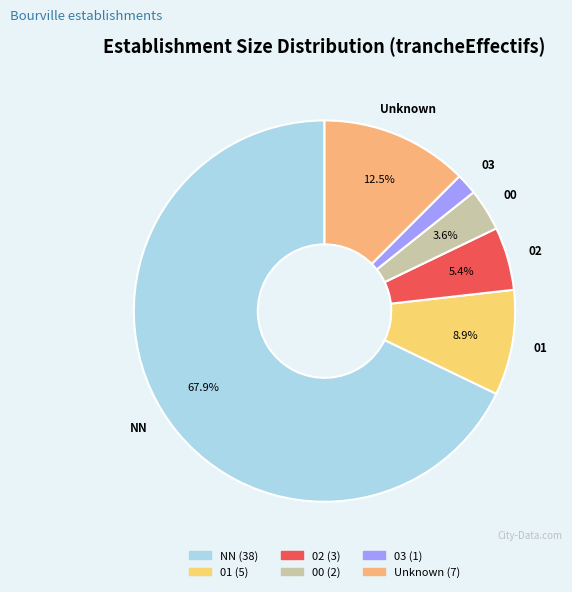

What percentage is the 00 slice, to the nearest percent?

4%